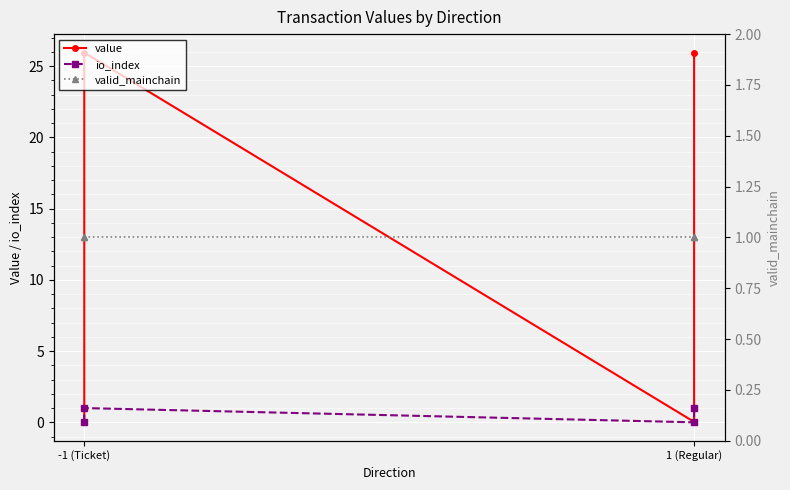

Where is io_index nearest to the value 0?

-1 (Ticket)